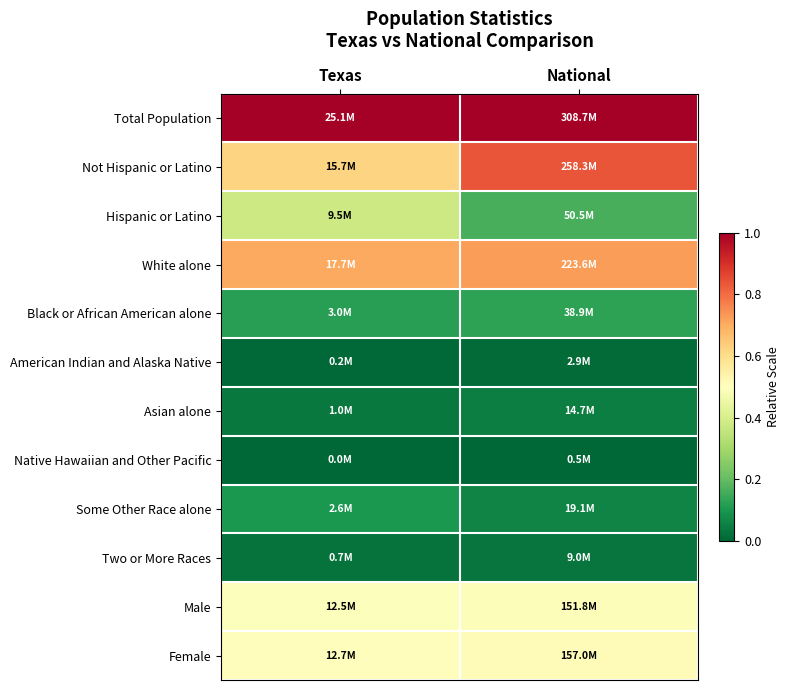

Reading right to left, transcribe all the data shown in this chart.

Total Population: National=1.0	Texas=1.0
Not Hispanic or Latino: National=0.8	Texas=0.6
Hispanic or Latino: National=0.2	Texas=0.4
White alone: National=0.7	Texas=0.7
Black or African American alone: National=0.1	Texas=0.1
American Indian and Alaska Native: National=0.0	Texas=0.0
Asian alone: National=0.0	Texas=0.0
Native Hawaiian and Other Pacific: National=0.0	Texas=0.0
Some Other Race alone: National=0.1	Texas=0.1
Two or More Races: National=0.0	Texas=0.0
Male: National=0.5	Texas=0.5
Female: National=0.5	Texas=0.5